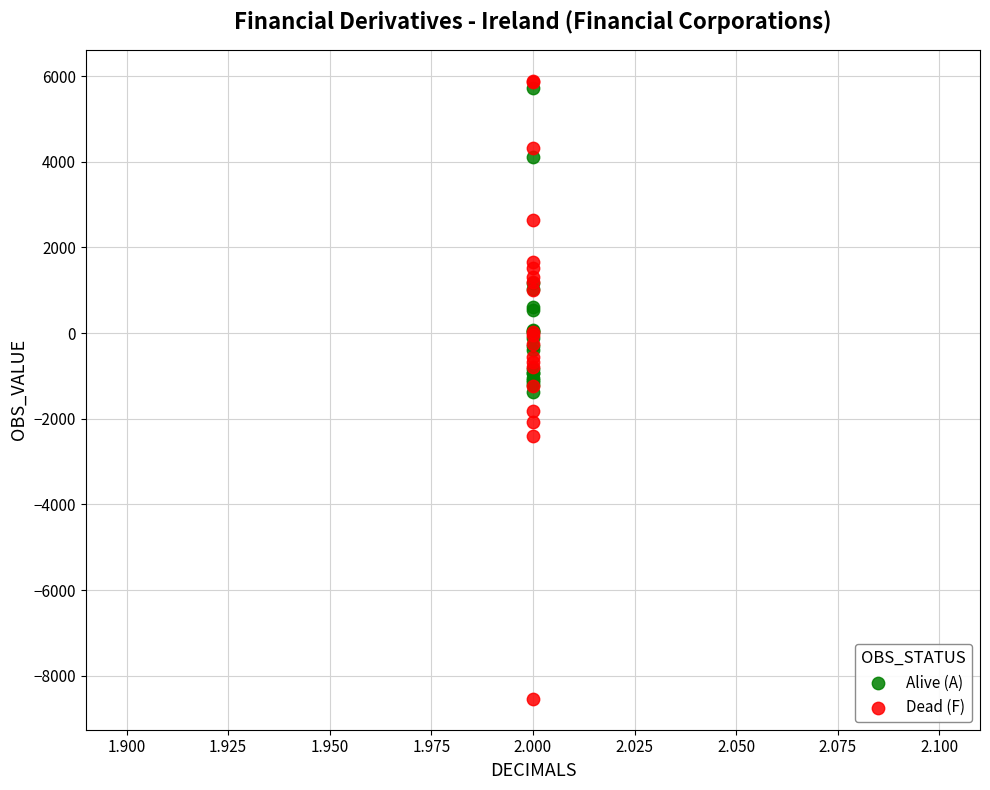

What are all the series names shown in the legend?

Alive (A), Dead (F)